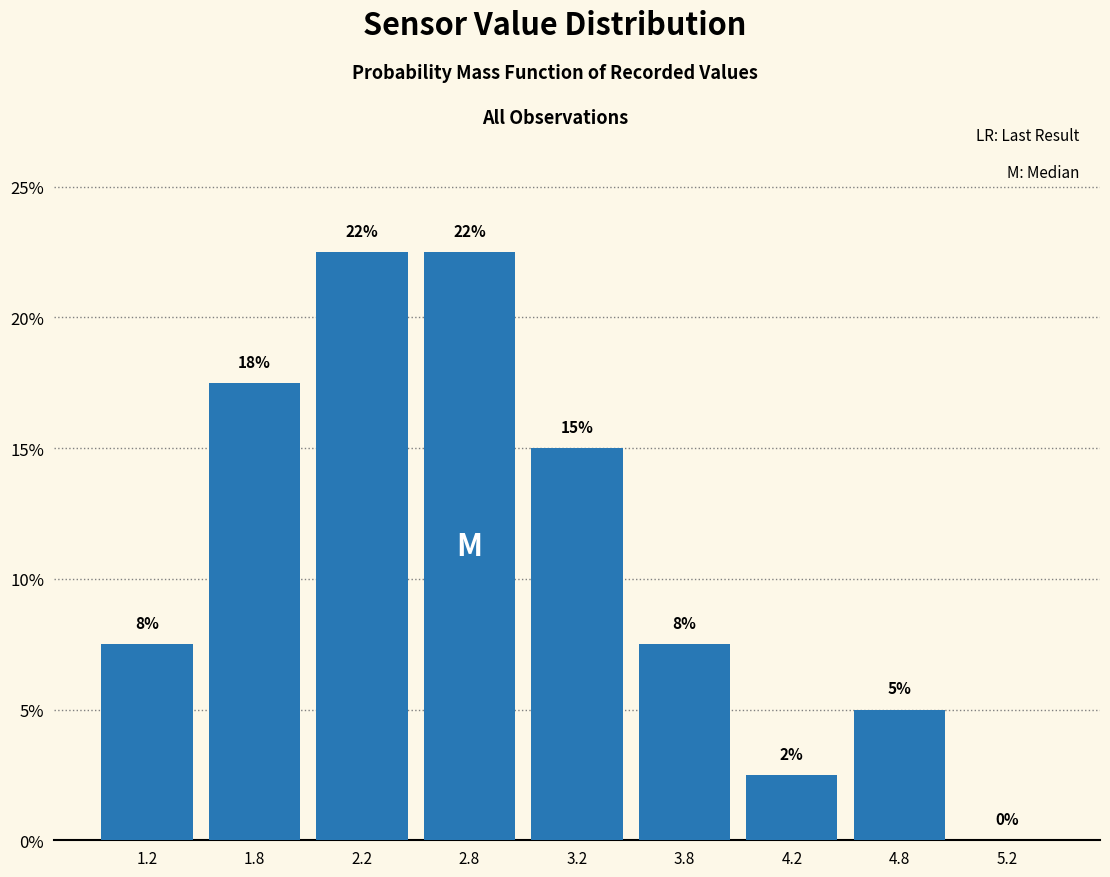

Are the bars horizontal?

No